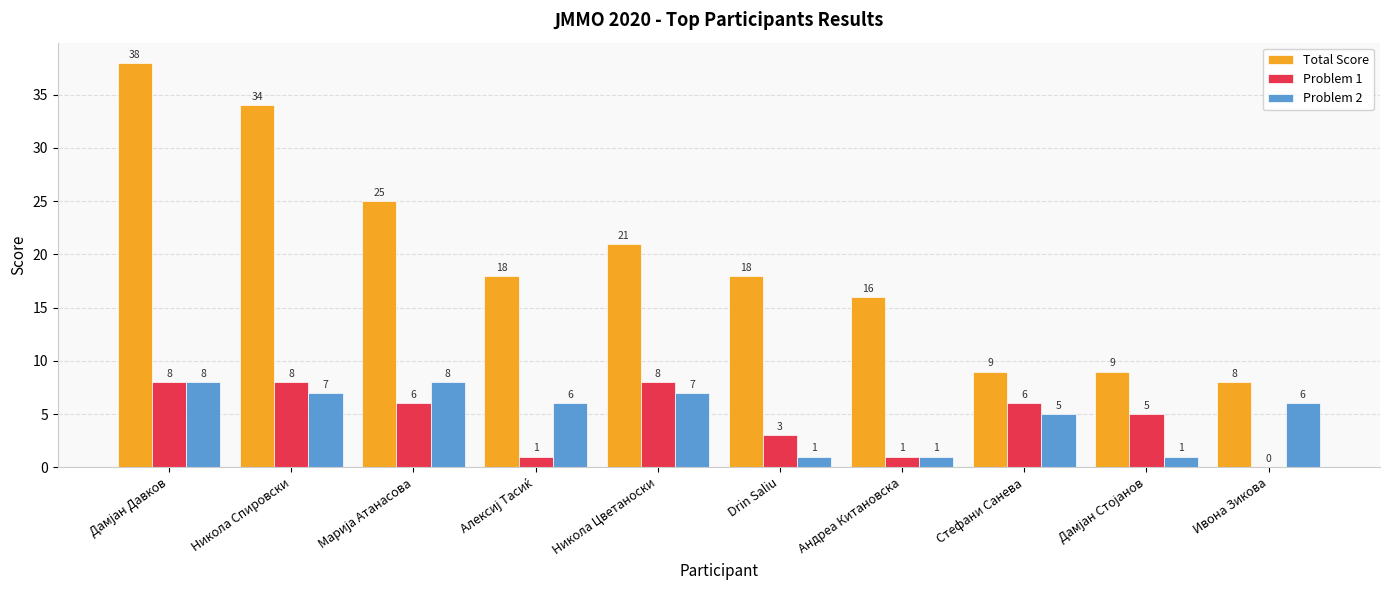

What is the greatest value displayed?

38